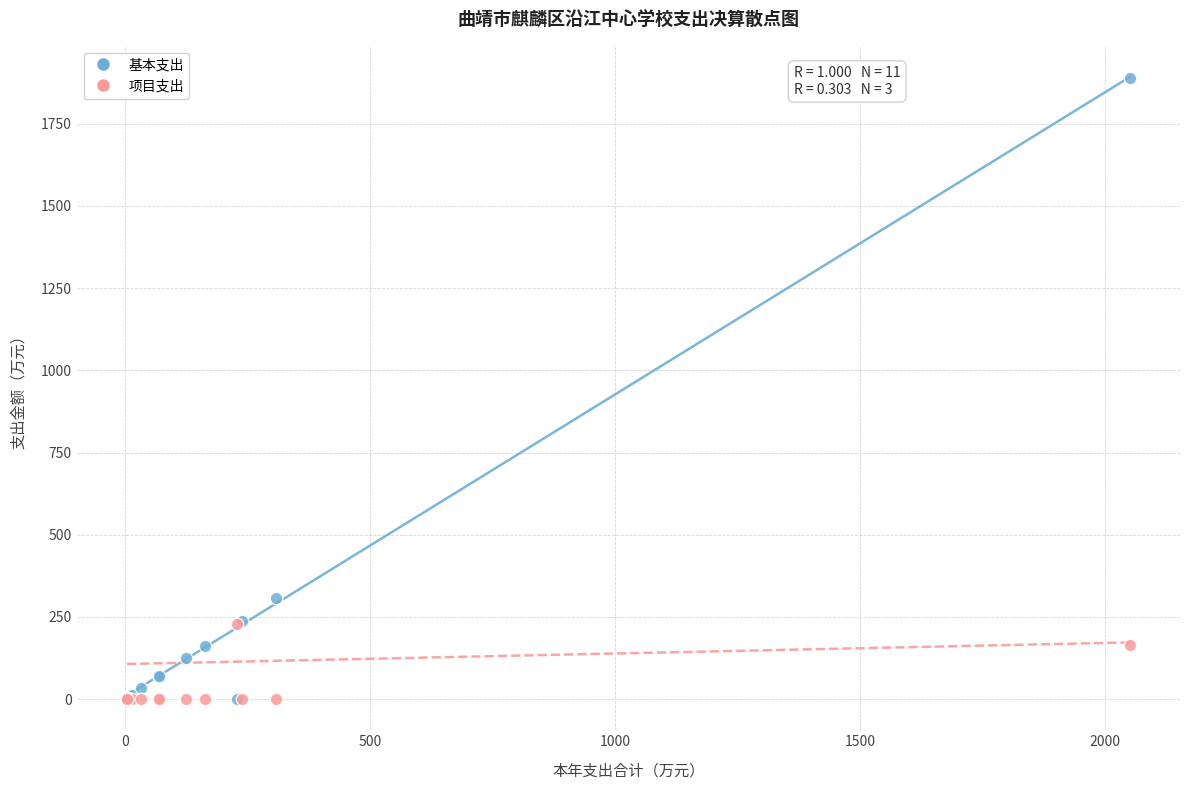

What are all the series names shown in the legend?

基本支出, 项目支出